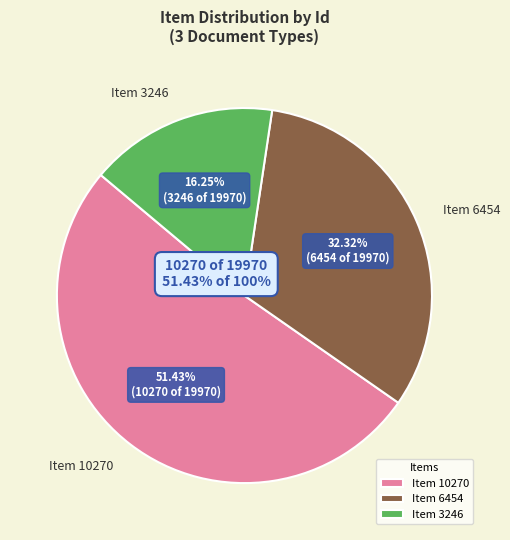

True or false: Letter to Martha Berry from Georgia Robertson (3246) accounts for 6% of the total.

False